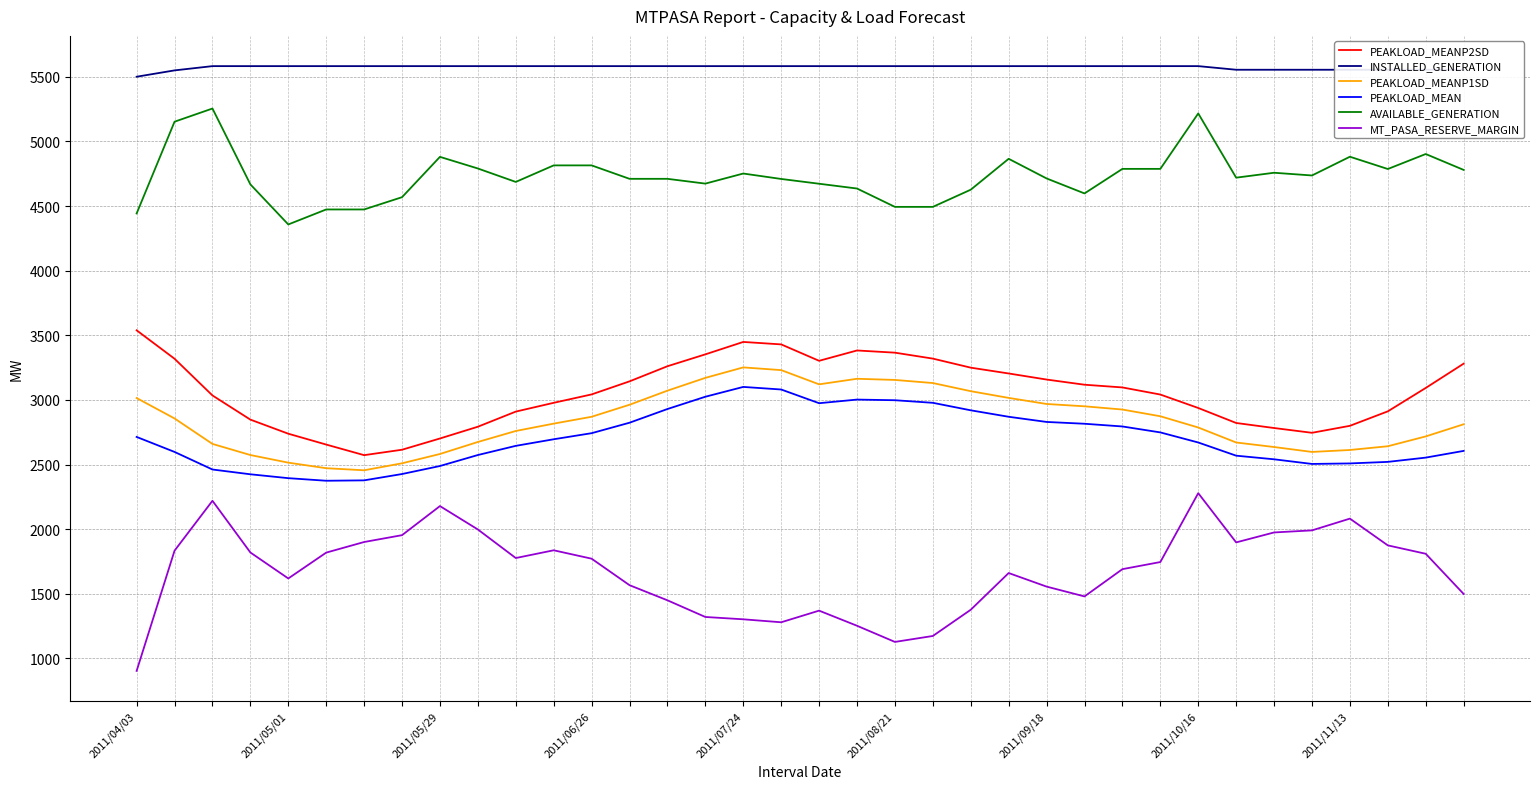

True or false: PEAKLOAD_MEAN and PEAKLOAD_MEANP2SD intersect in this chart.

False